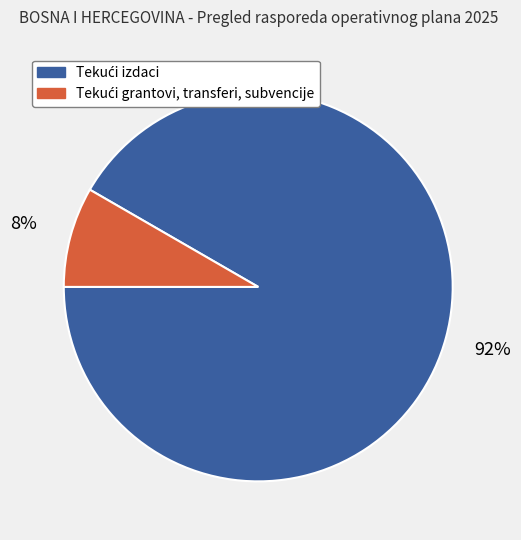

How many slices are in this pie chart?

2